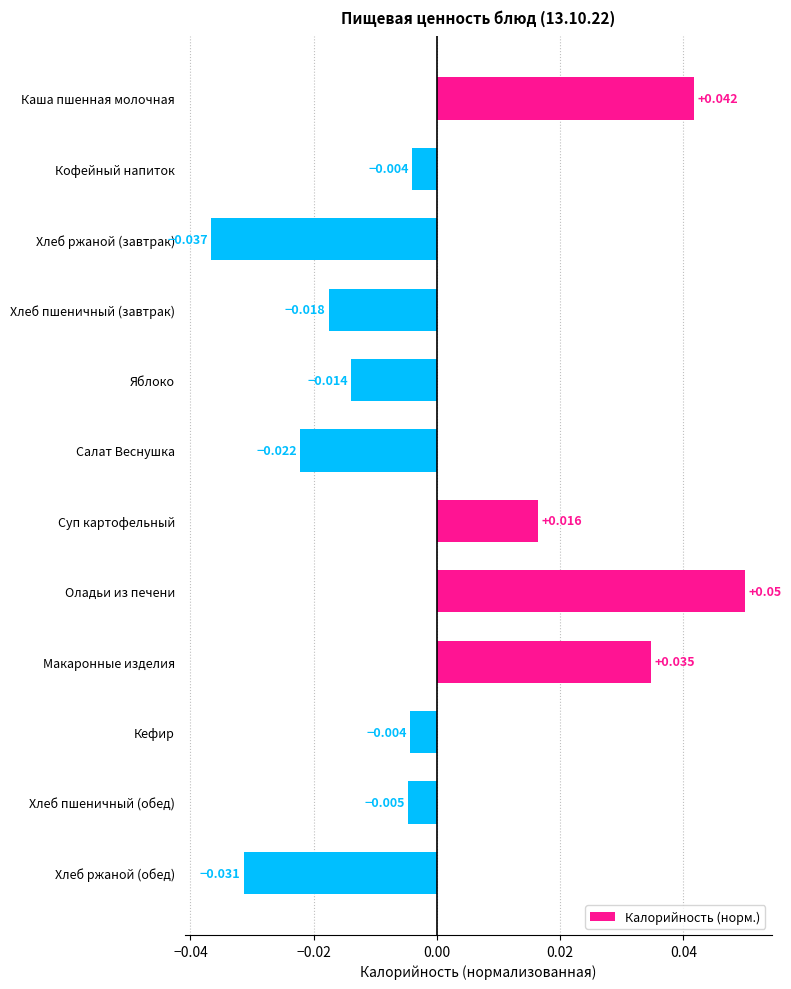

Between Хлеб ржаной (завтрак) and Суп картофельный, which is larger?

Суп картофельный